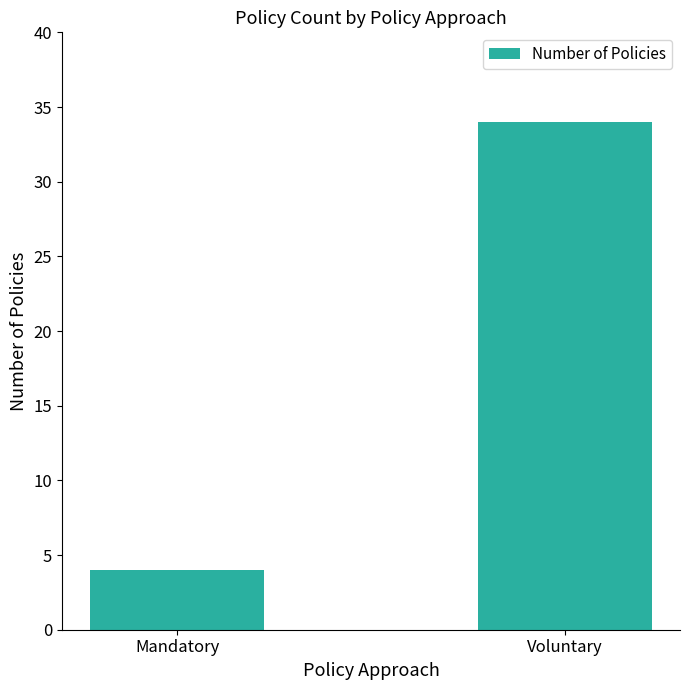

What is the label of the 2nd bar from the right?

Mandatory